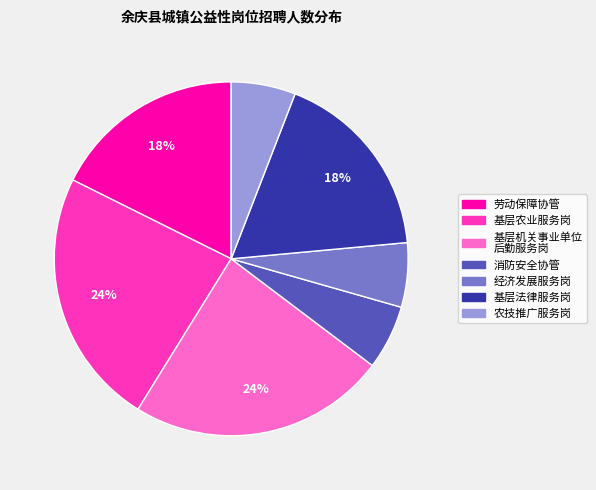

Is there any slice that represents more than half of the pie?

No